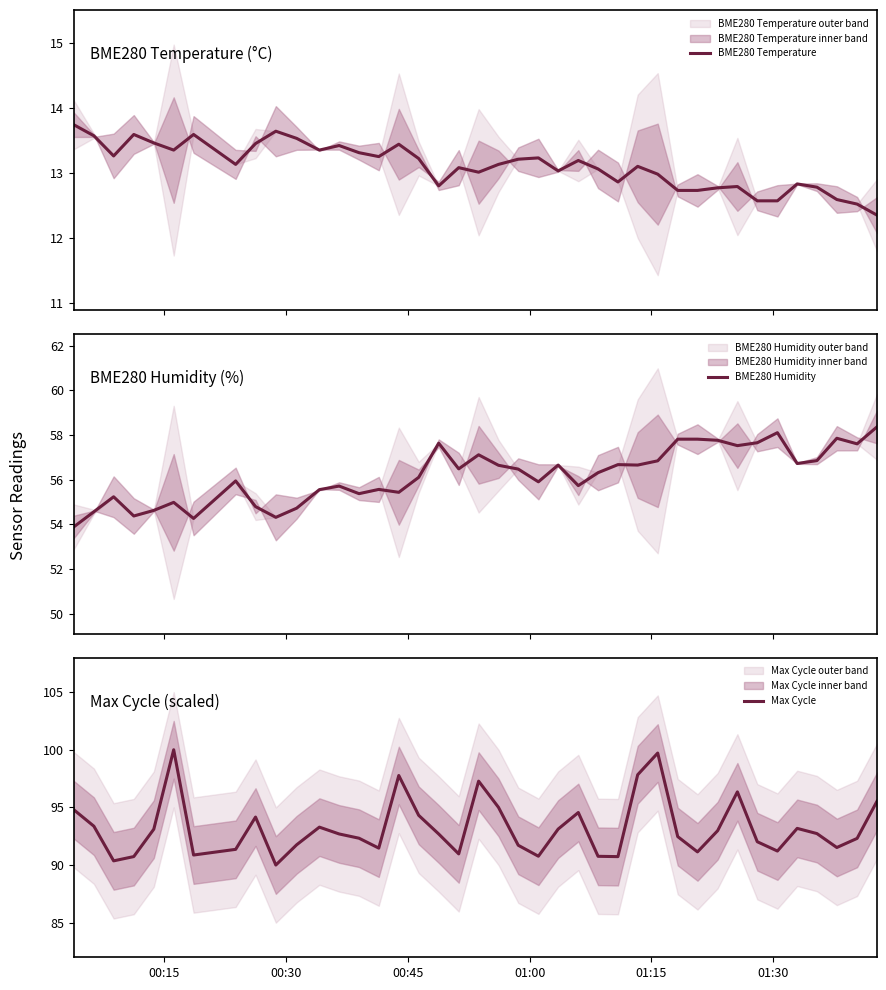

What is the lowest value of the BME280 Temperature series?

12.3